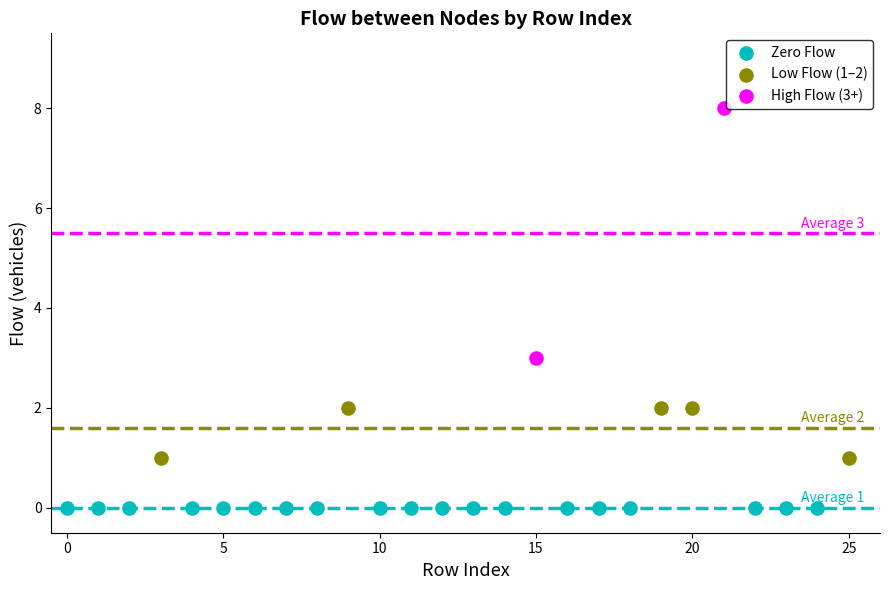

Which series reaches the maximum Y coordinate?

High Flow (3+)